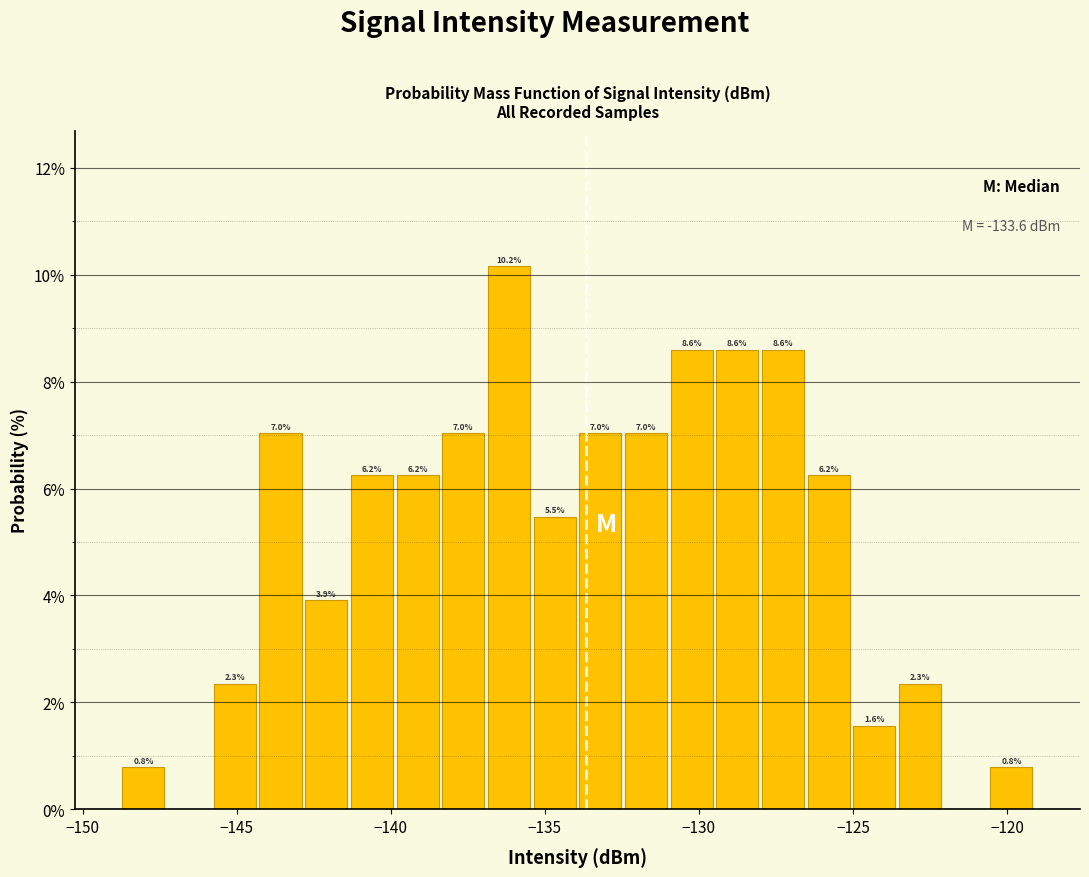

Read against the x-axis, roughly where is the centre of the tallest bar?

-136.0